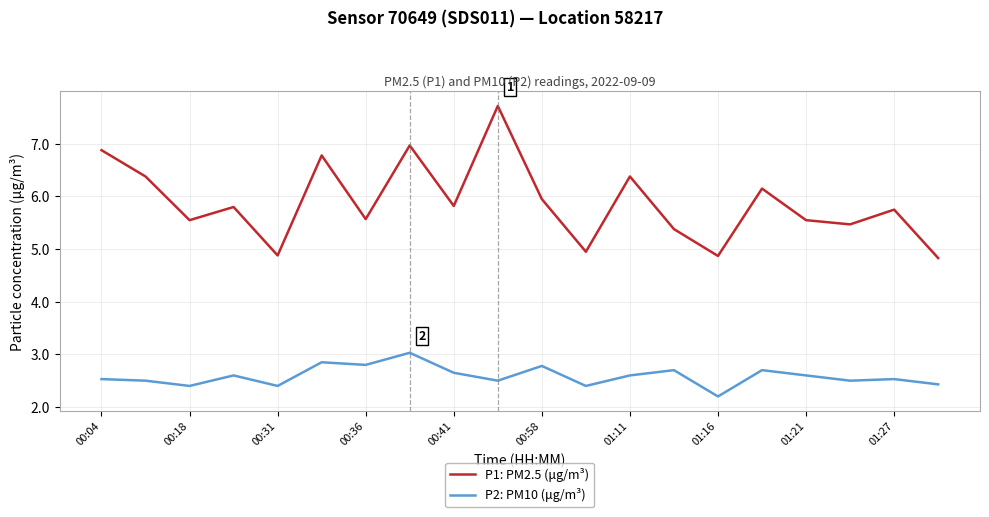

What is the maximum value shown in the chart?

7.7